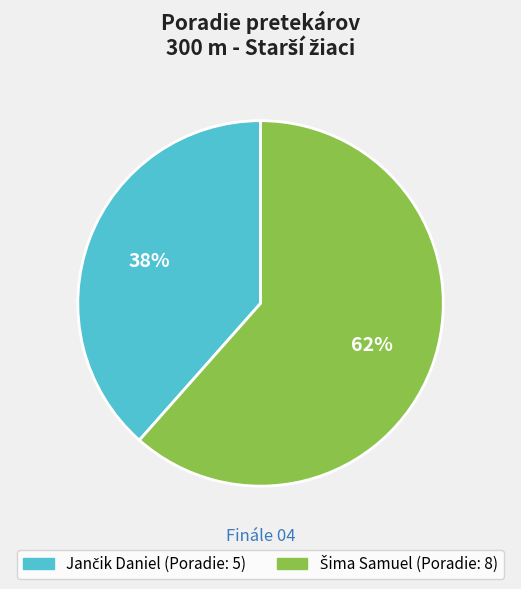

To the nearest percent, what is the average slice percentage?

50%